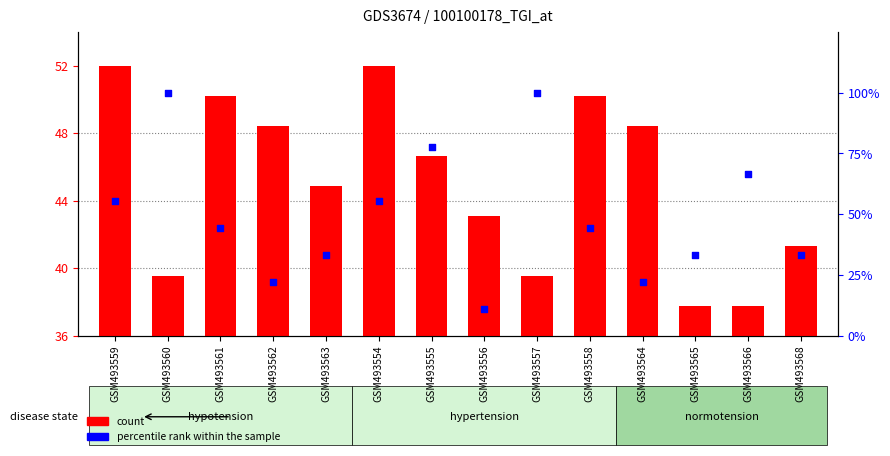

Is the value of count at GSM493554 greater than the value of percentile rank within the sample at GSM493556?

Yes